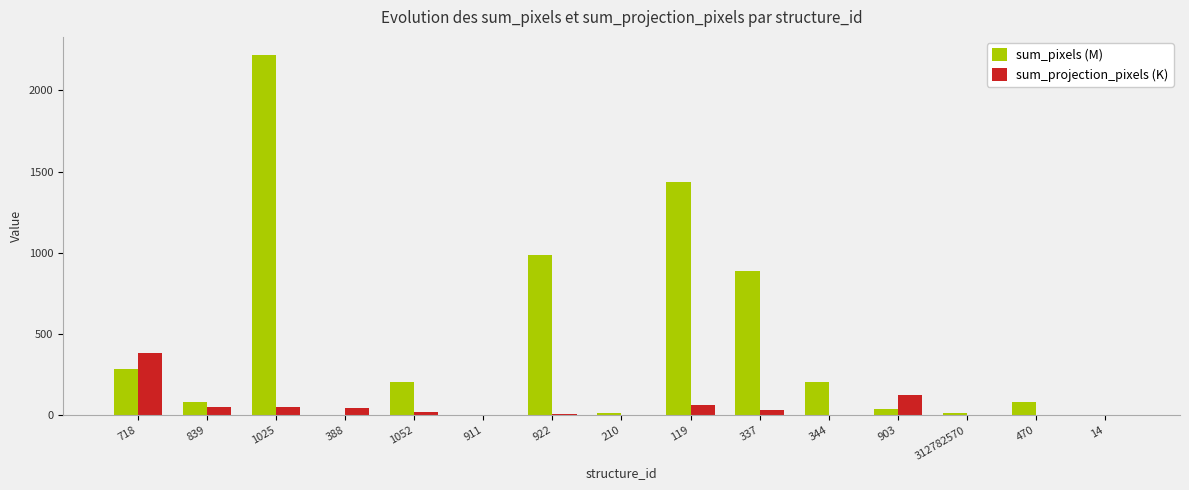

What is the sum of the sum_projection_pixels (K) values at 903 and 839?

176.1